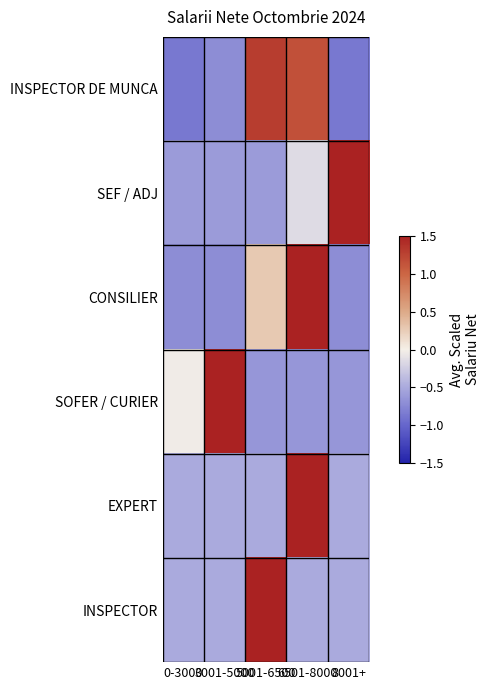

Rank the series by their maximum value, from highest to lowest.

INSPECTOR, EXPERT, SEF / ADJ, SOFER / CURIER, CONSILIER, INSPECTOR DE MUNCA